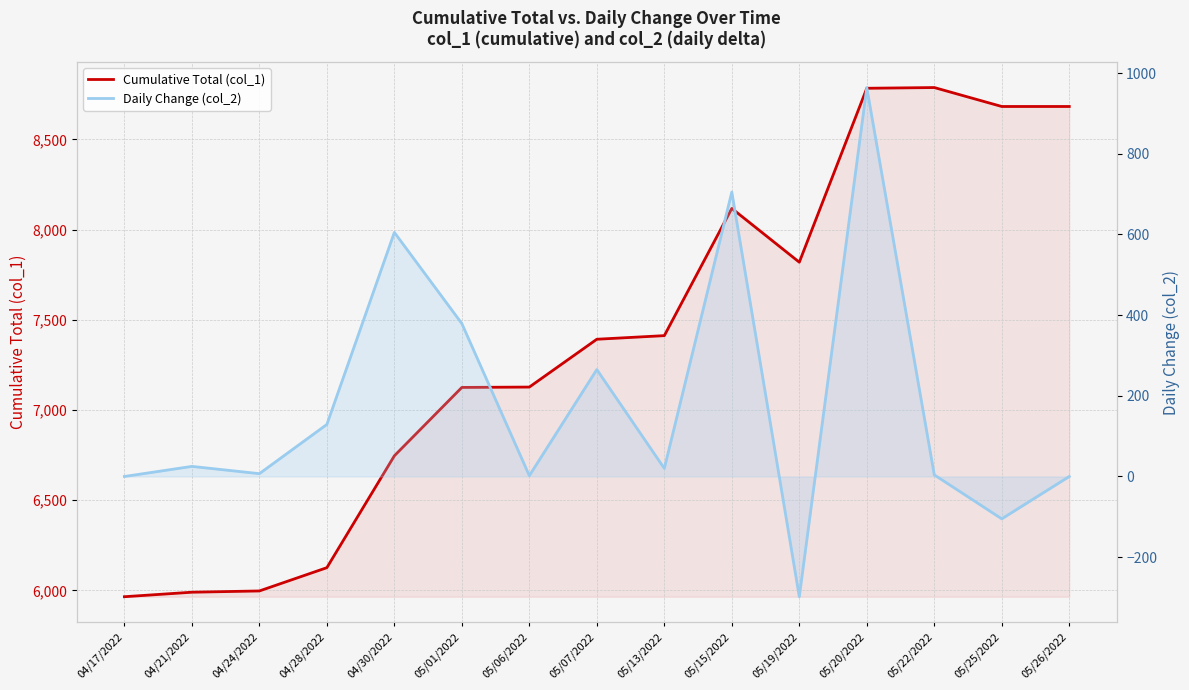

Between 04/28/2022 and 05/06/2022, which series saw the biggest shift?

Cumulative Total (col_1)